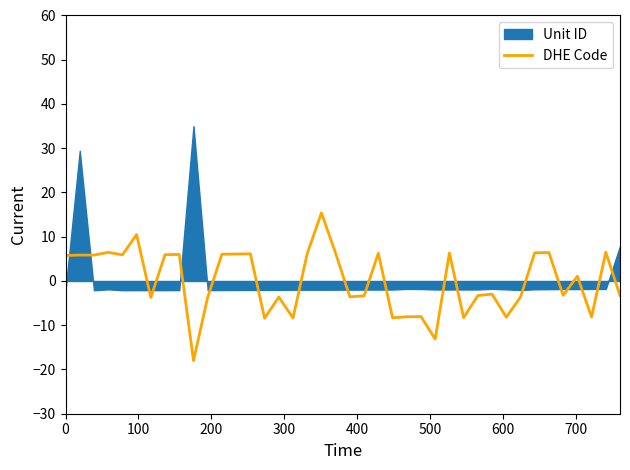

What is the minimum value shown in the chart?

-18.0